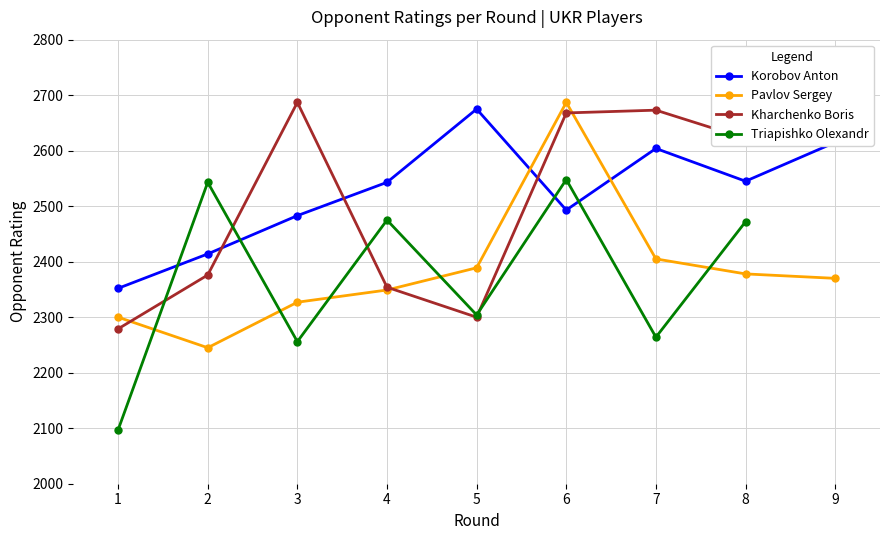

Does the chart display data point markers on the line(s)?

Yes